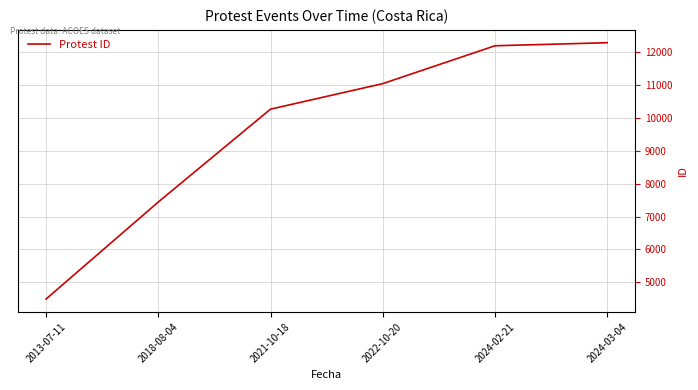

Is it true that the value at 2018-08-04 is 7443?

True